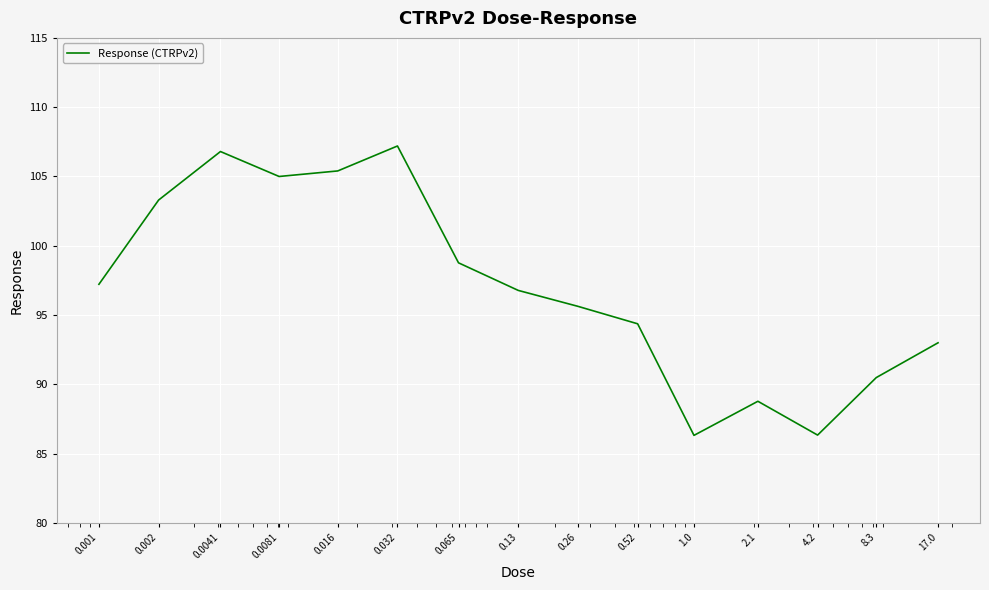

What is the greatest value displayed?

107.2